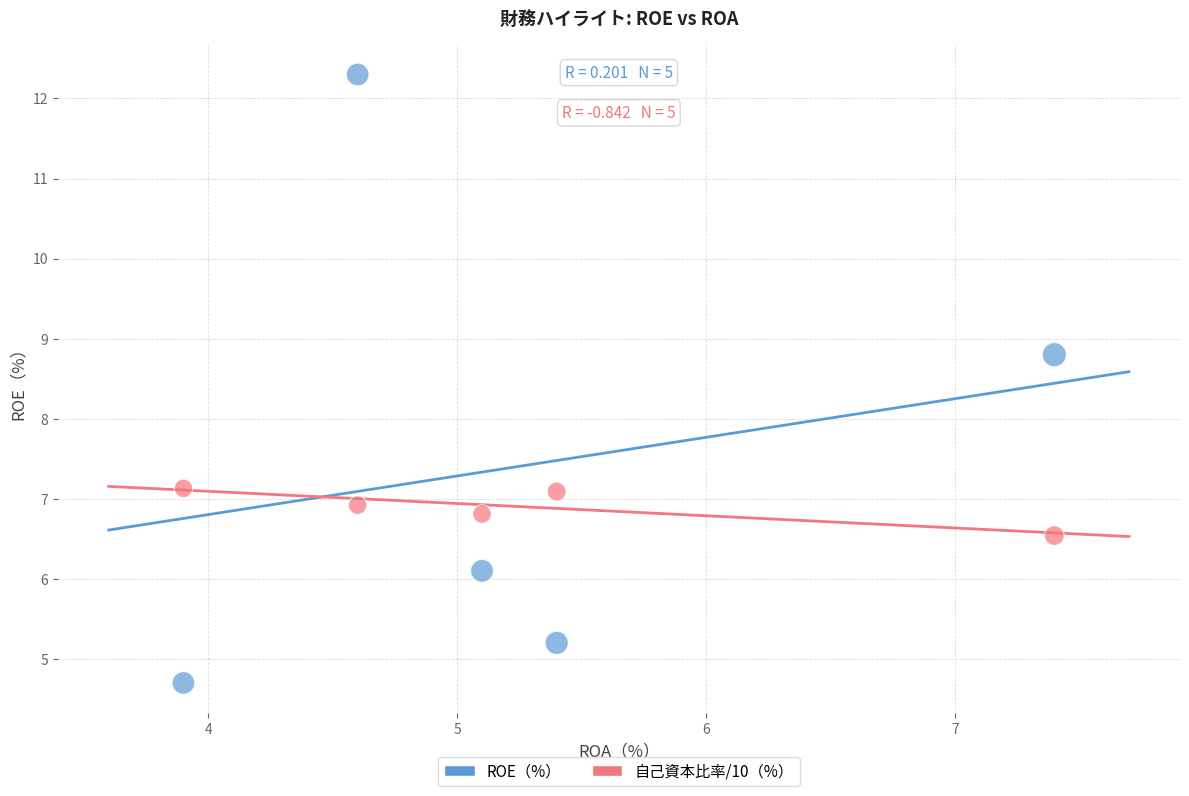

What is the X range (max minus min) for the scatter plot?

3.5